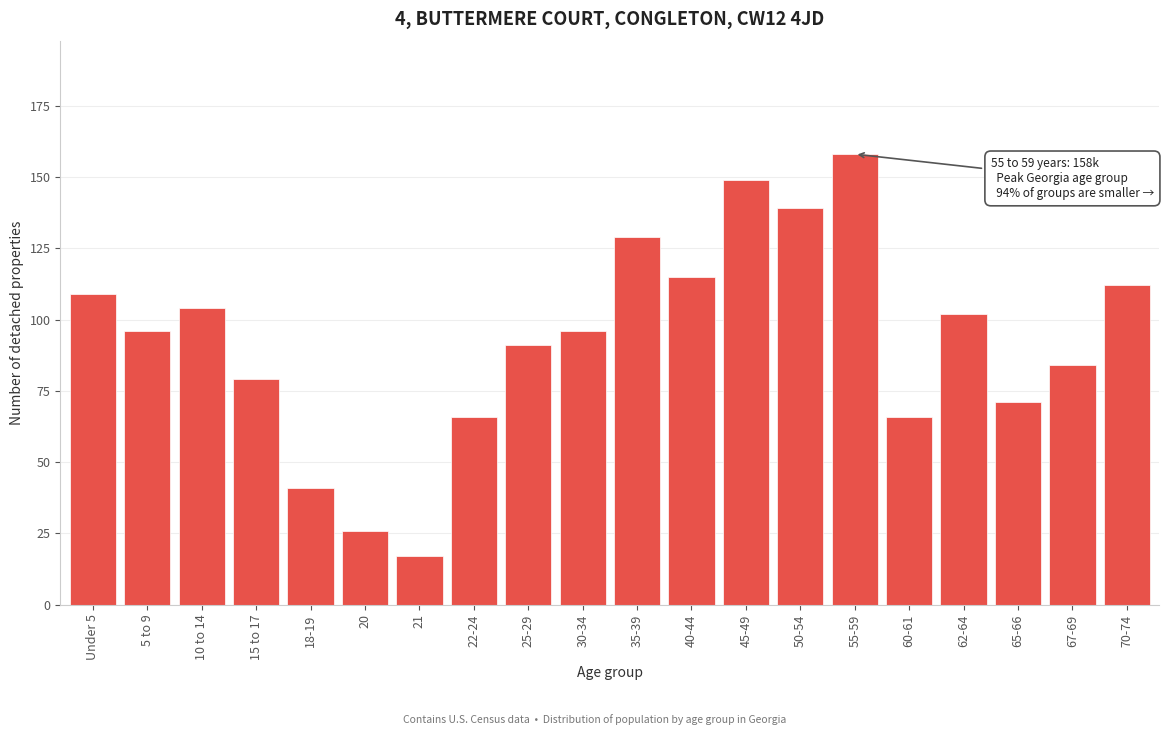

Reading left to right, what are all the values shown in this chart?

109	96	104	79	41	26	17	66	91	96	129	115	149	139	158	66	102	71	84	112